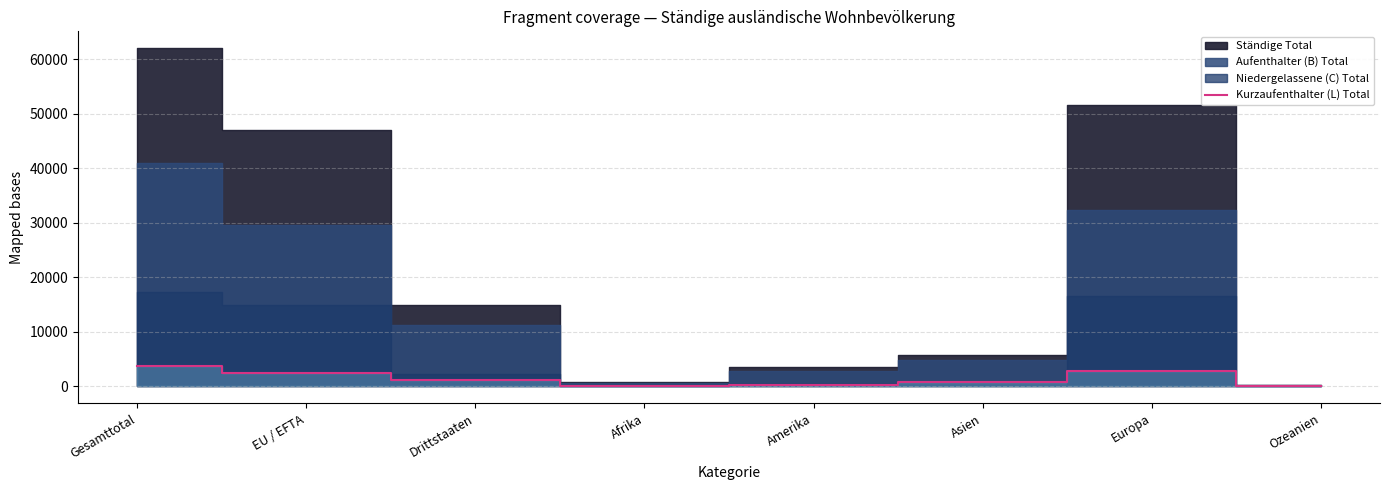

What is the smallest value displayed?

5